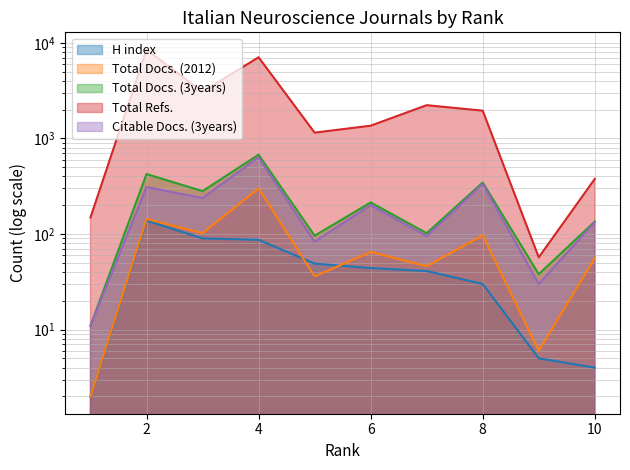

What are all the series names shown in the legend?

H index, Total Docs. (2012), Total Docs. (3years), Total Refs., Citable Docs. (3years)